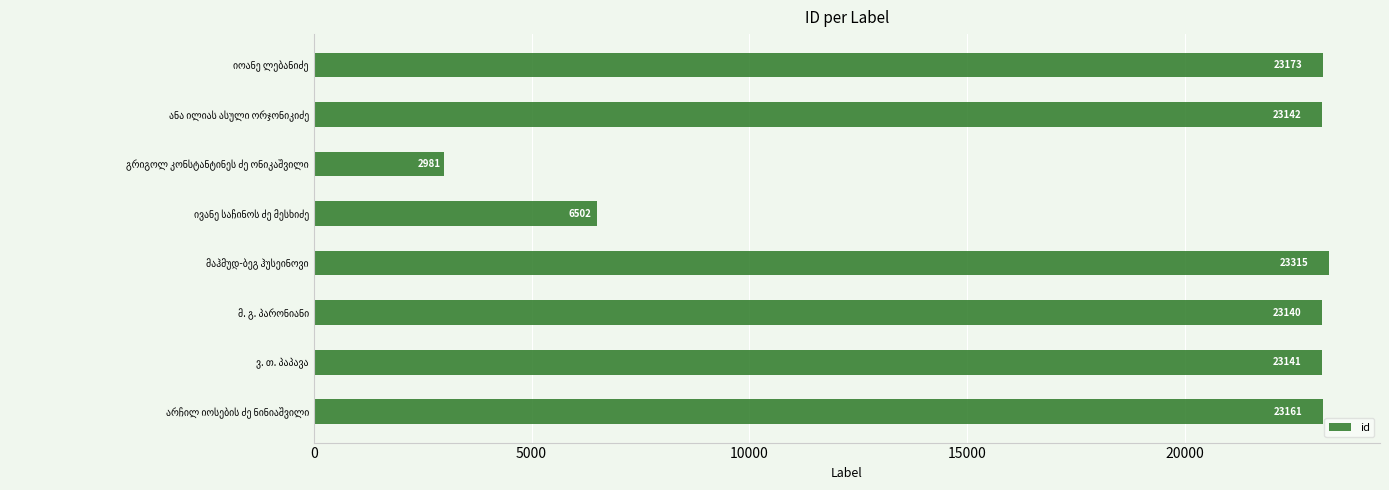

What is the minimum value shown in the chart?

2981